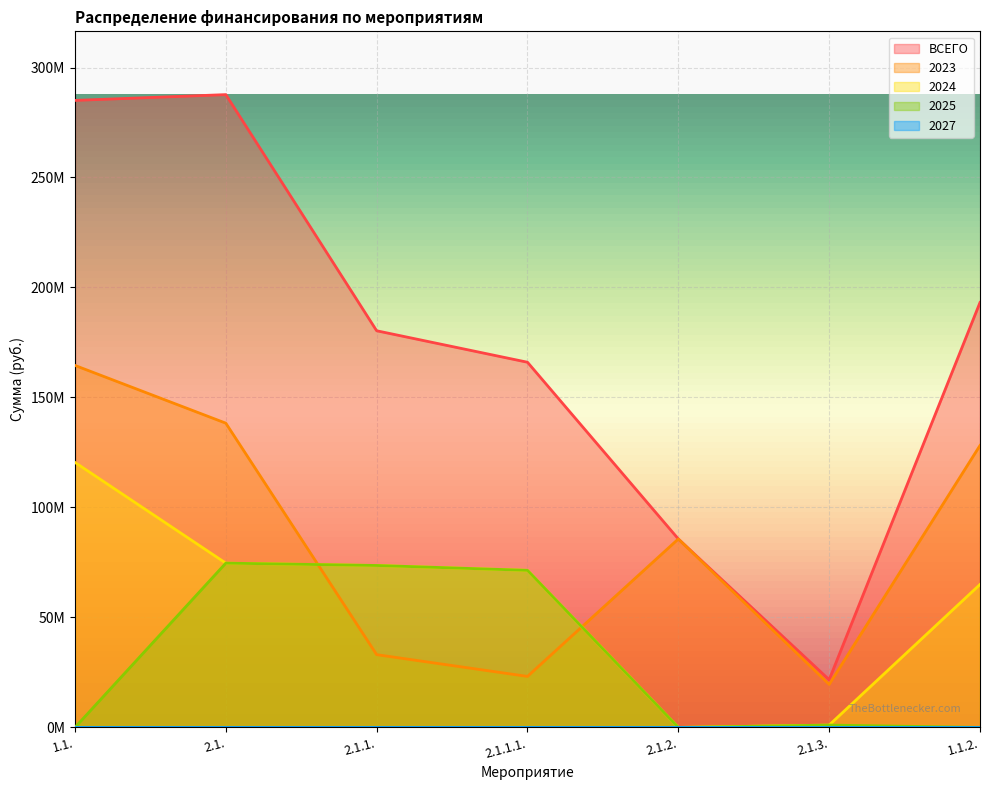

True or false: ВСЕГО has a value of 180318458.4 at 2.1.1..

True